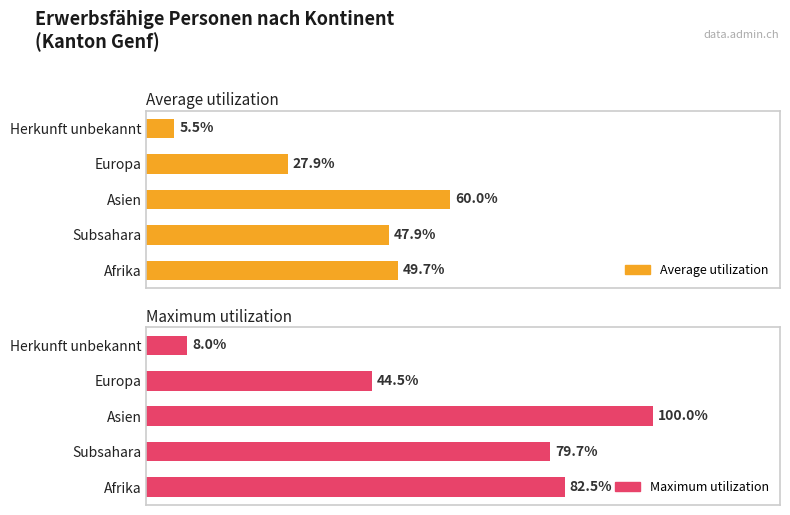

Which series has the largest total across all categories?

Maximum utilization